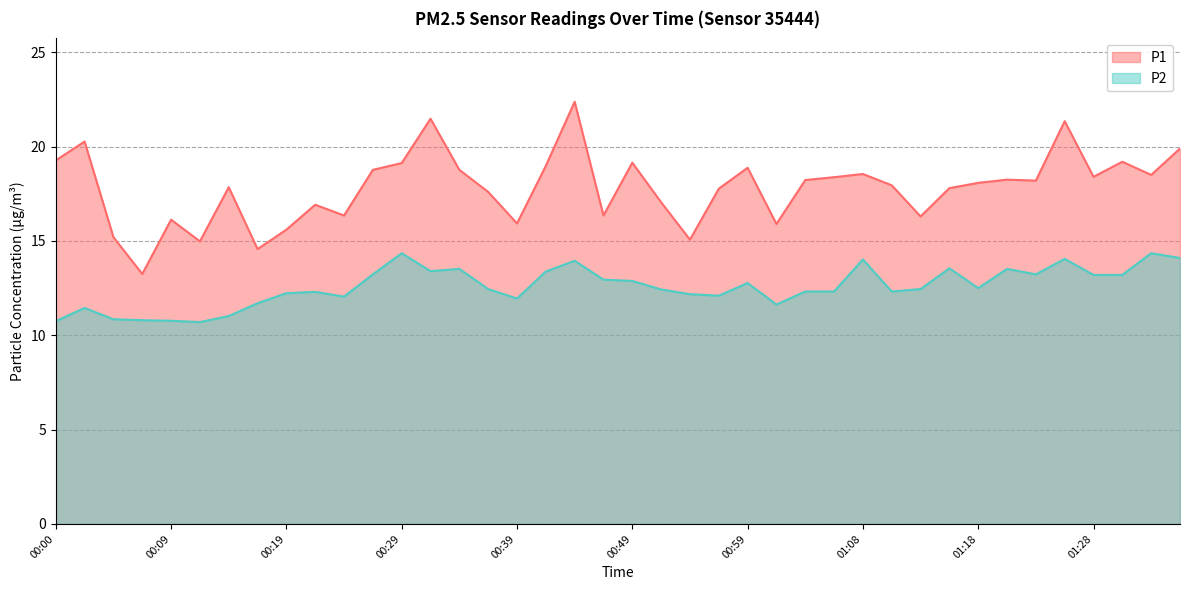

What is the total value across all series at 00:31?

34.9